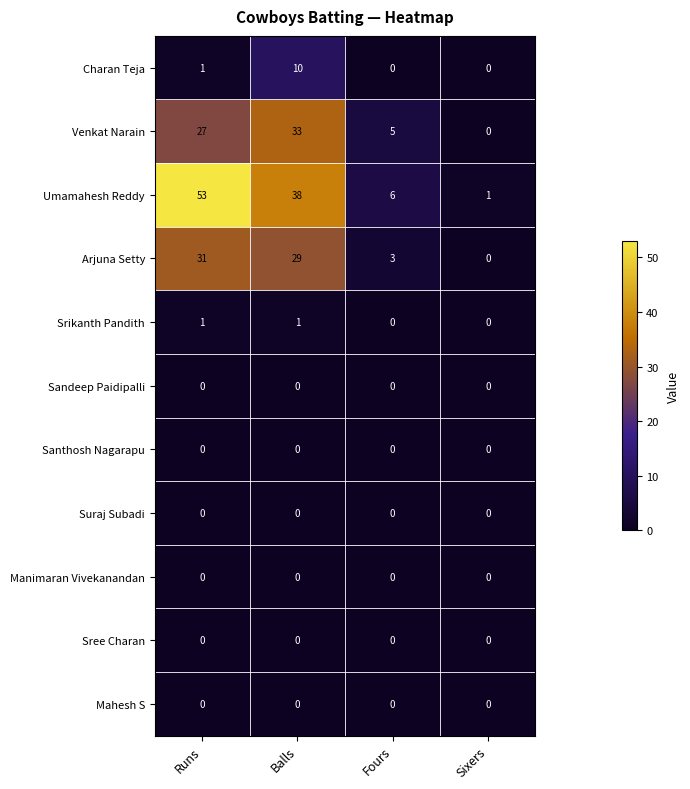

Rank the categories by Venkat Narain value from highest to lowest.

Balls, Runs, Fours, Sixers